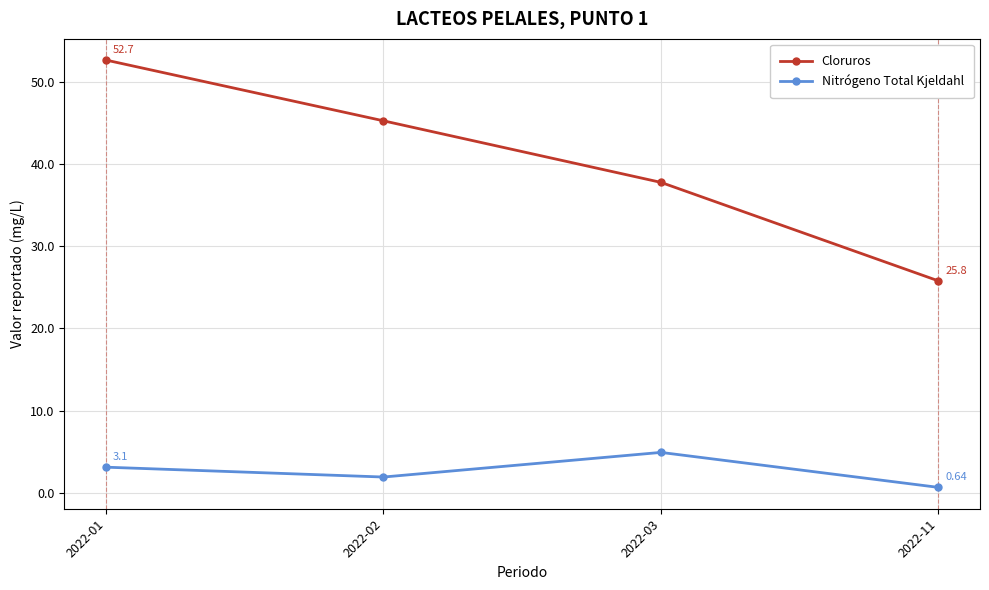

The Nitrógeno Total Kjeldahl series shows 4.9 at 2022-03. True or false?

True